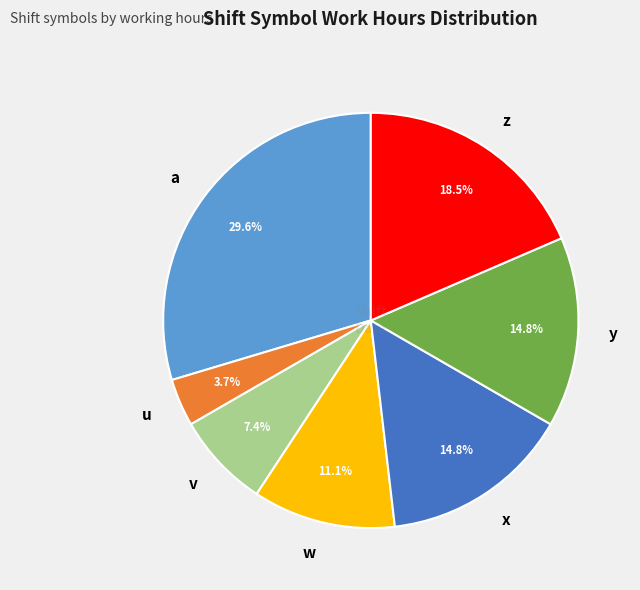

Is there a majority slice in this chart?

No